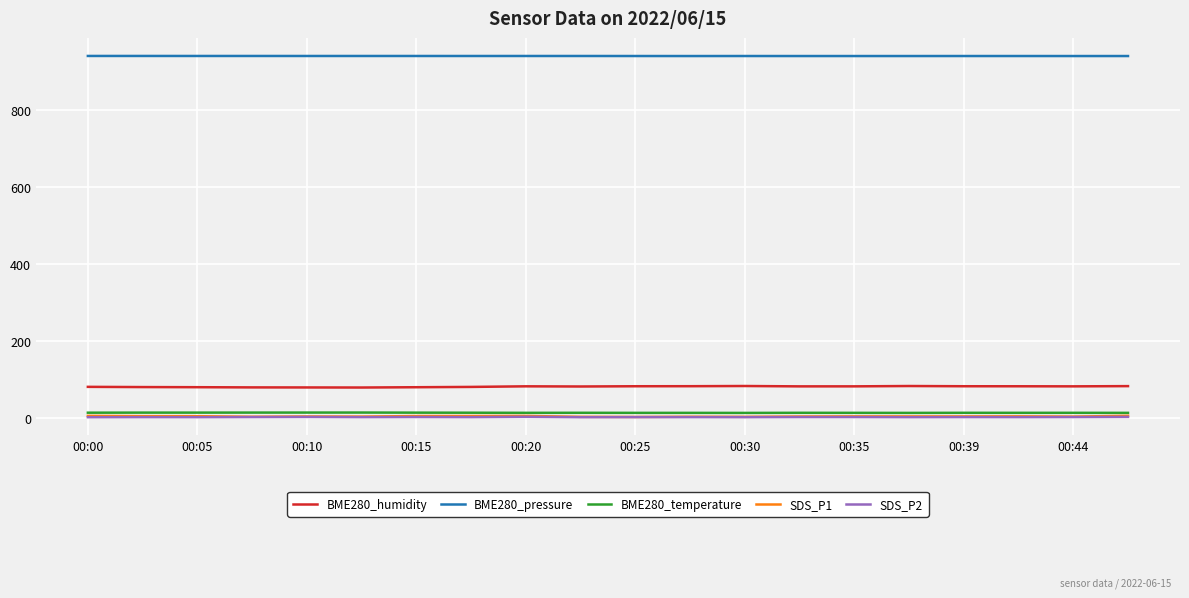

What is the lowest value of the BME280_humidity series?

79.8